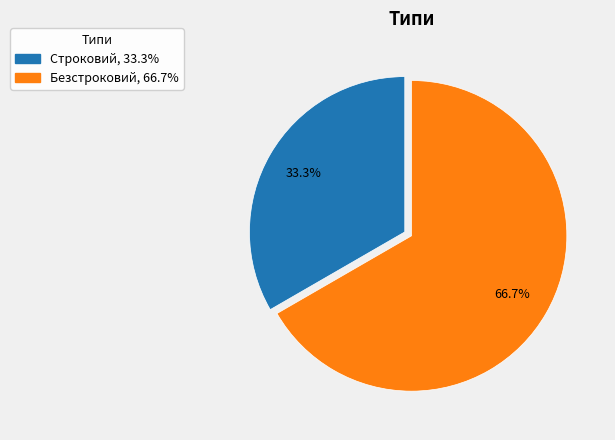

Which slice is the largest?

Безстроковий